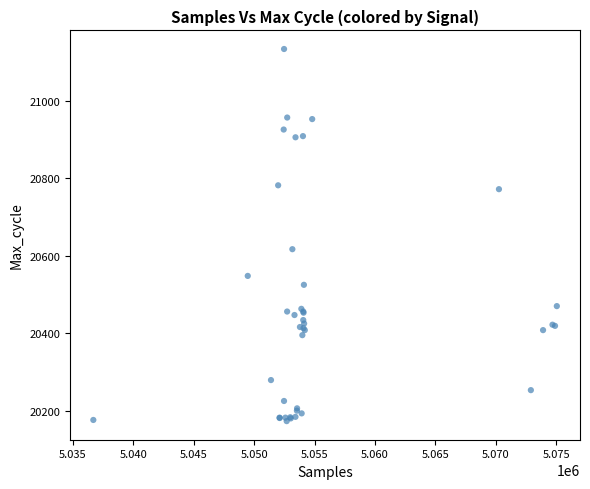

What Y value in the scatter plot is closest to 20653?

20617